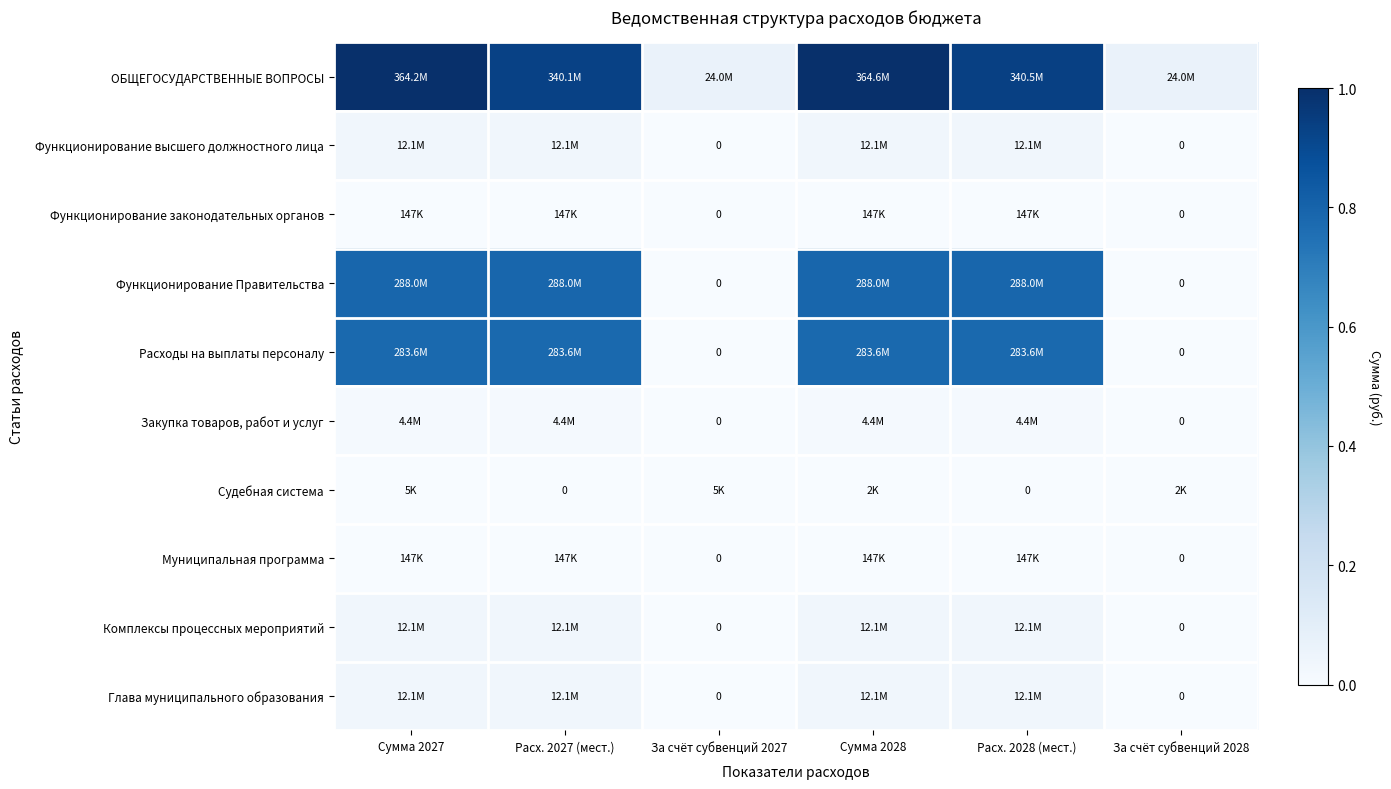

How many distinct data groups are displayed?

10